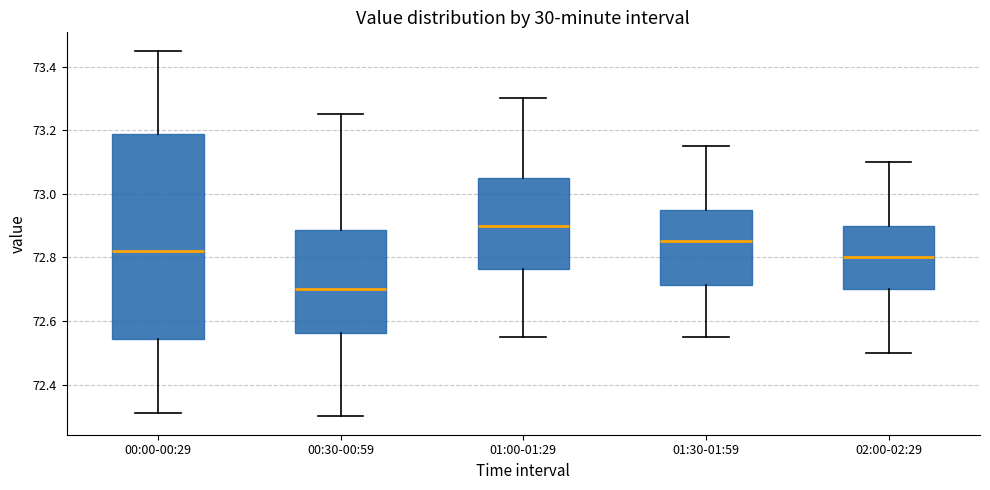

Where is the upper edge of the box for 01:30-01:59 on the y-axis? The values are not printed on the chart, so give them approximately, as read against the axis.

72.96